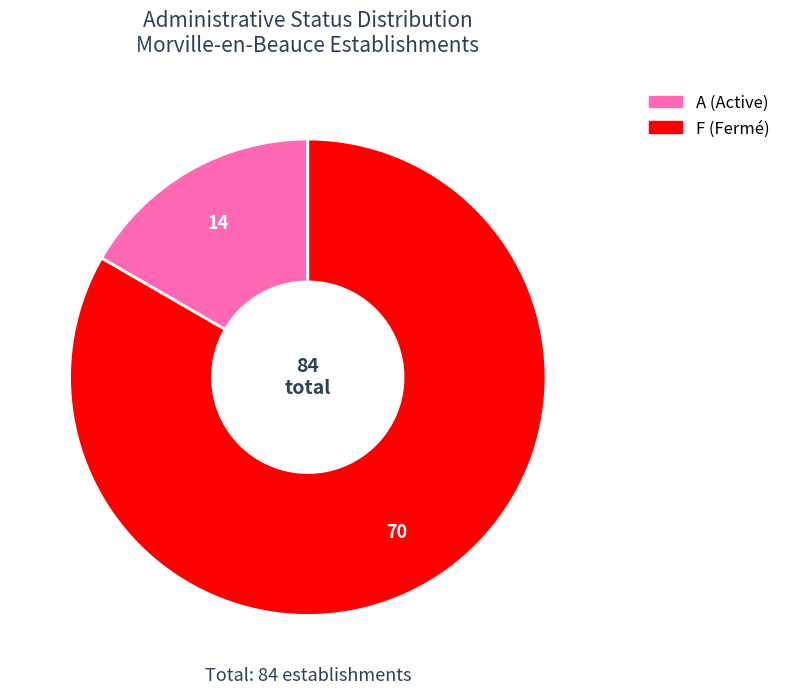

Is there a majority slice in this chart?

Yes